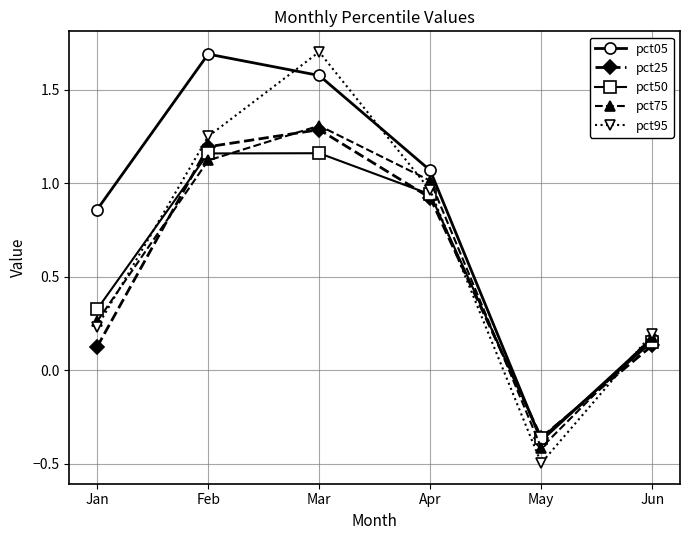

How many series are shown in this chart?

5